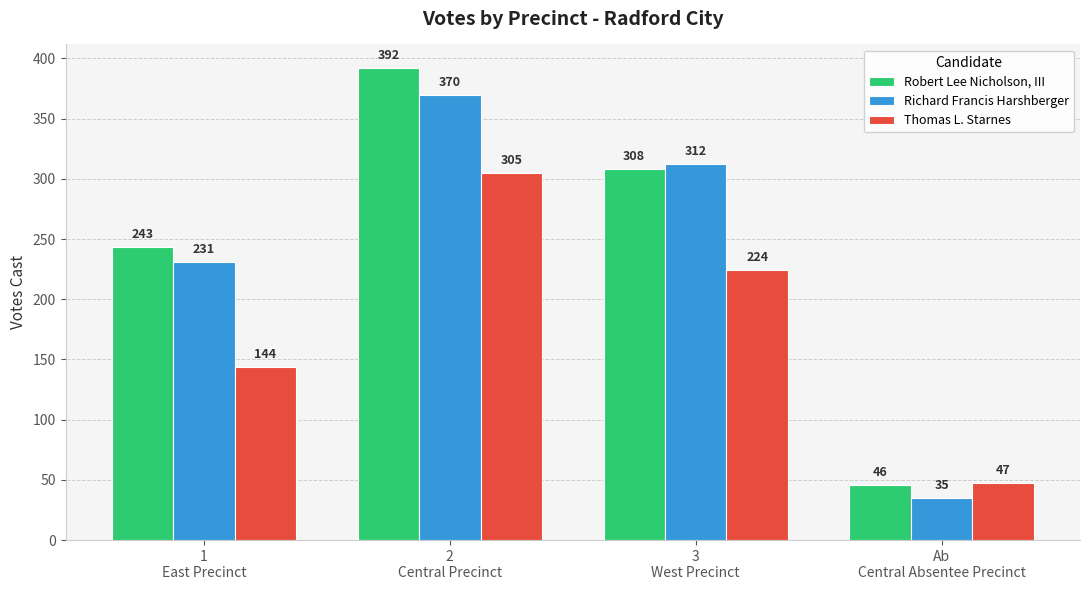

How many Robert Lee Nicholson, III values are between 243 and 392?

3